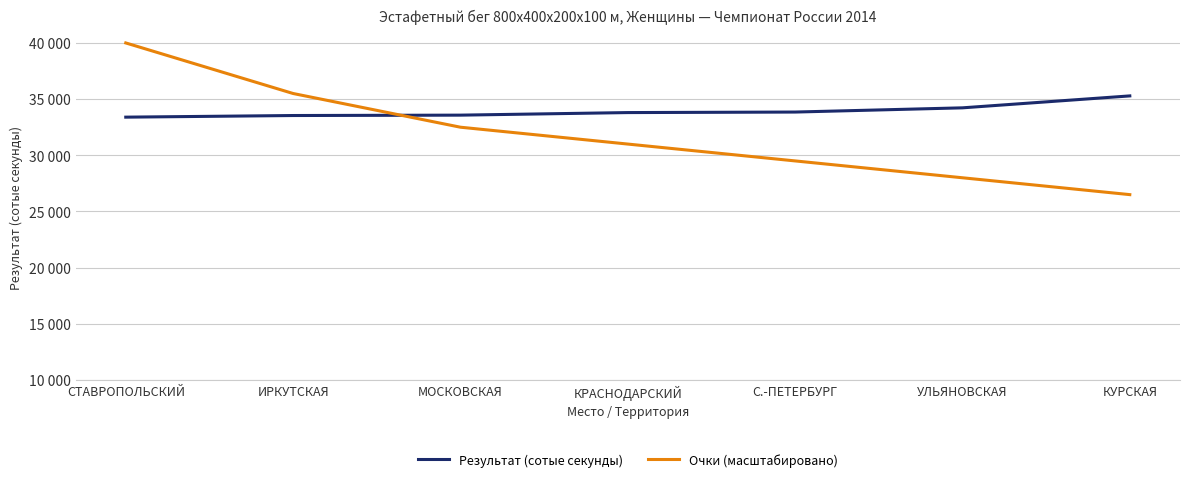

Is the value of Результат (сотые секунды) at СТАВРОПОЛЬСКИЙ greater than the value of Очки (масштабировано) at МОСКОВСКАЯ?

Yes